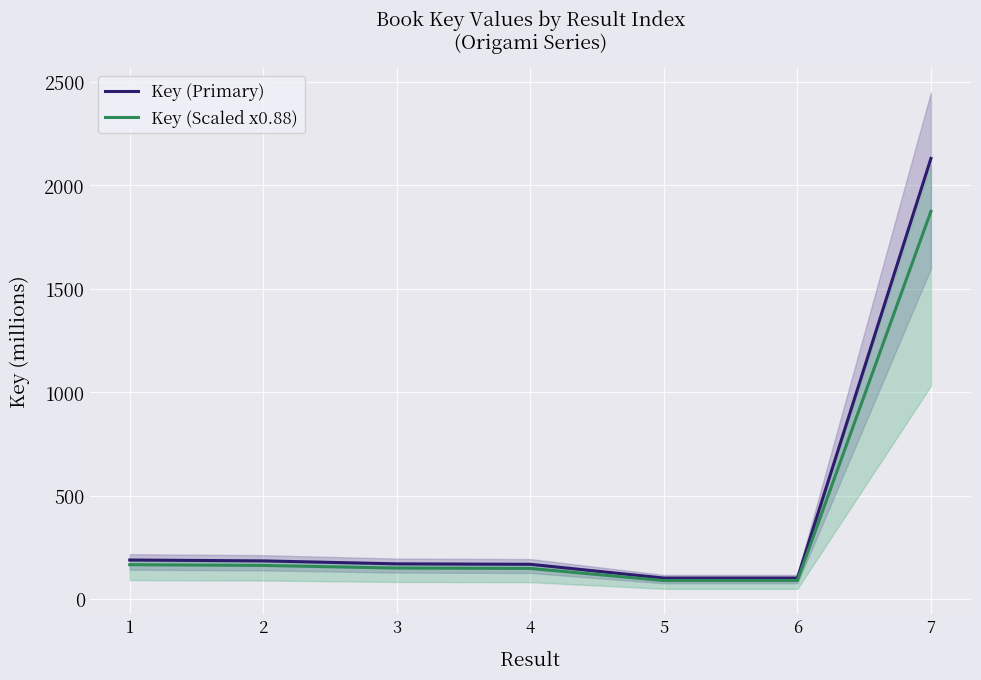

Where is Key (Primary) nearest to the value 1115?

1